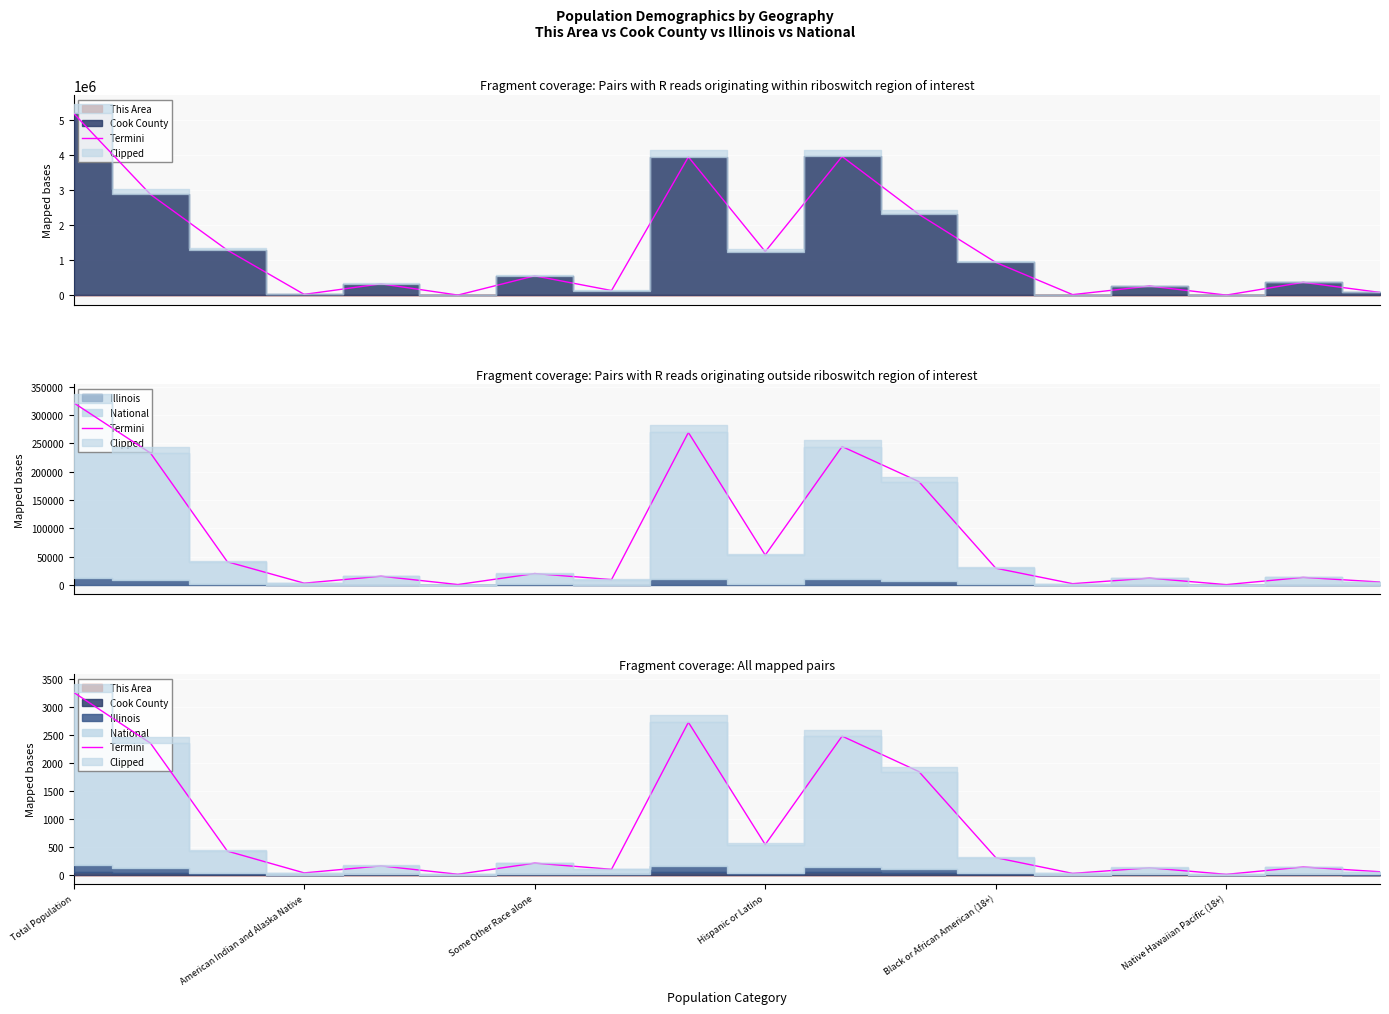

What is the ratio of the value at 8 to the value at American Indian and Alaska Native?

1.2